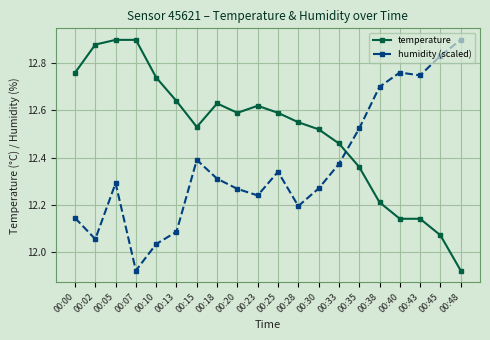

What are all the series names shown in the legend?

temperature, humidity (scaled)